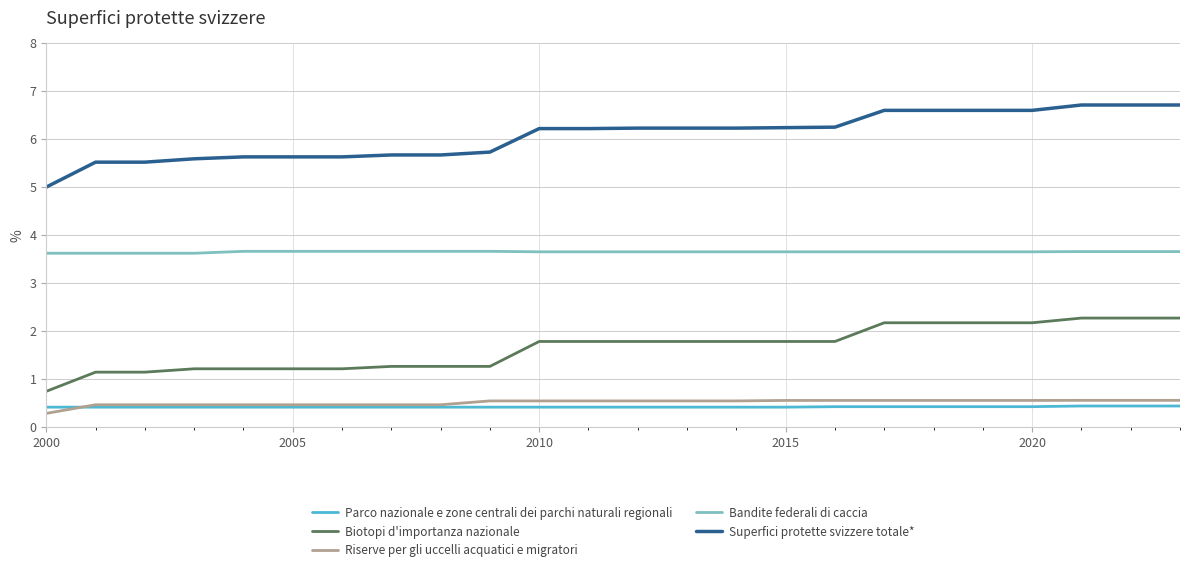

What is the lowest value of the Parco nazionale e zone centrali dei parchi naturali regionali series?

0.4